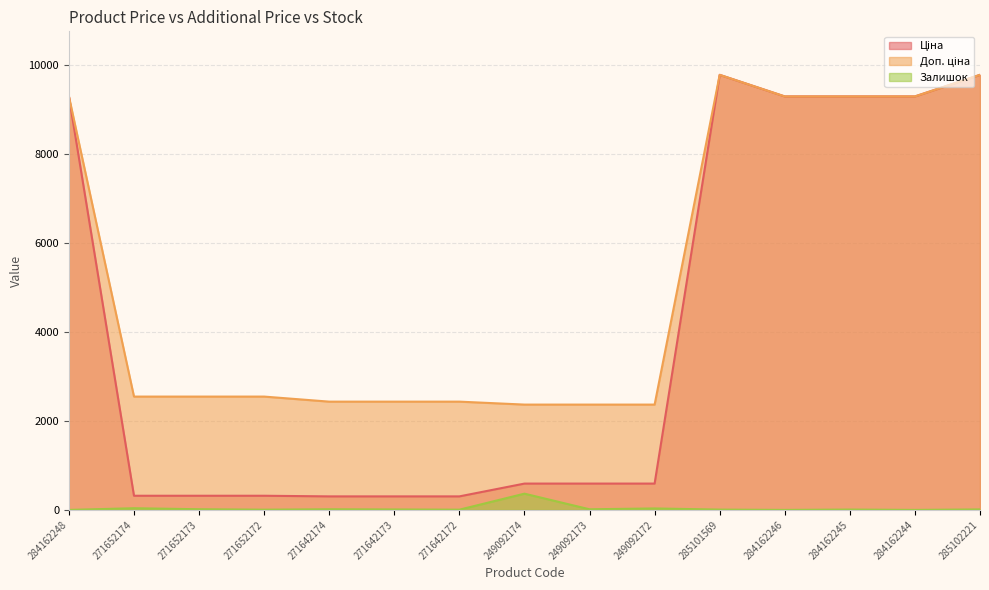

True or false: Доп. ціна and Ціна cross at least once.

False